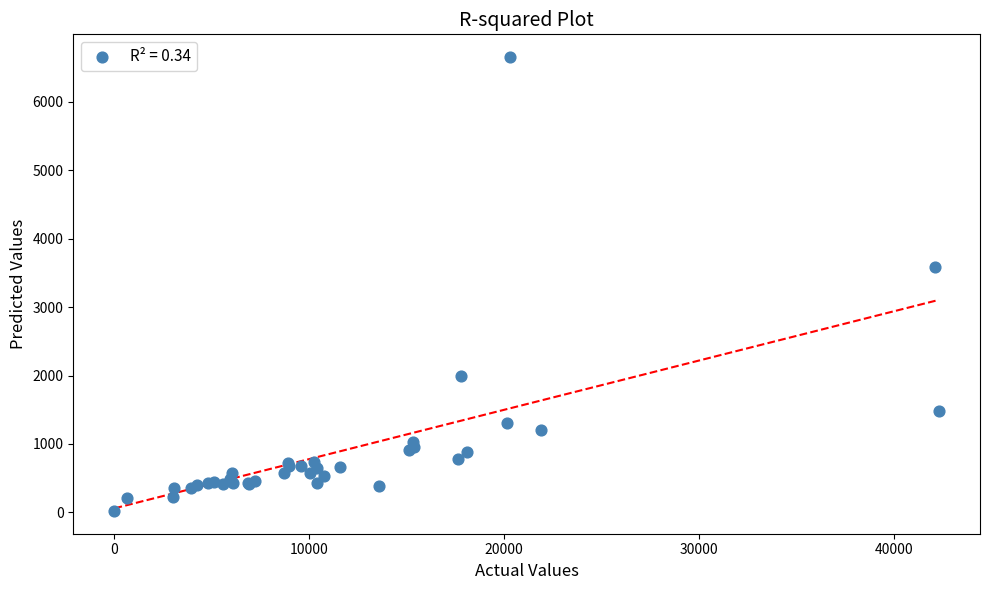

What Y value in the scatter plot is closest to 3337?

3585